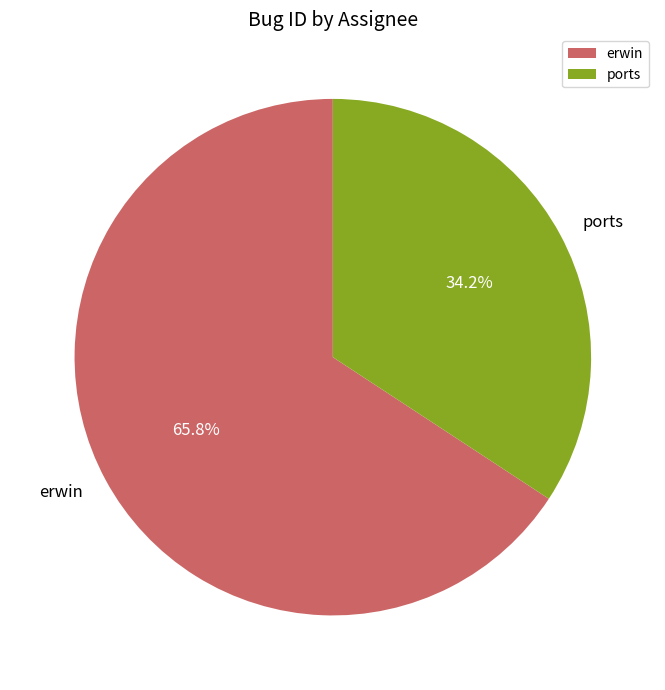

Which category has the smallest portion of the pie?

ports